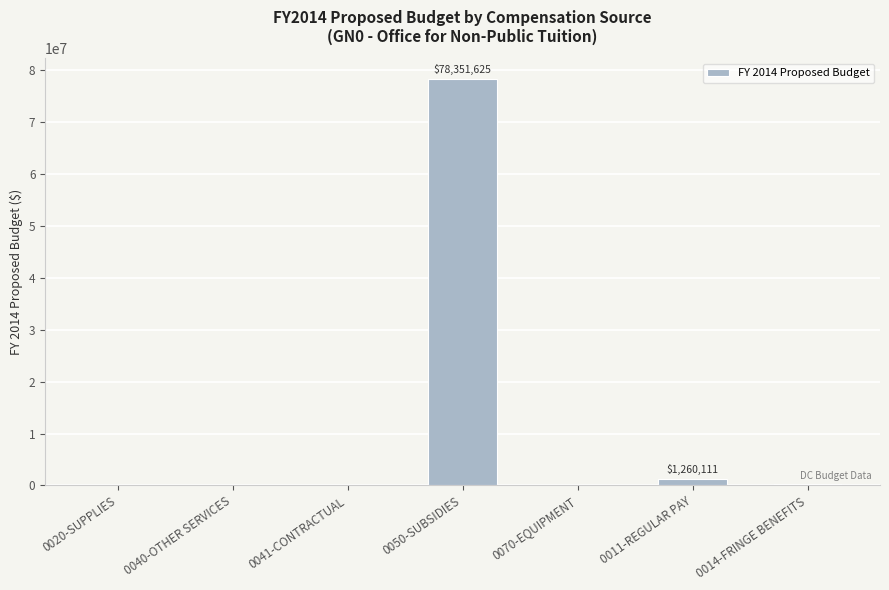

What is the approximate value at 0070-EQUIPMENT?

25000.0